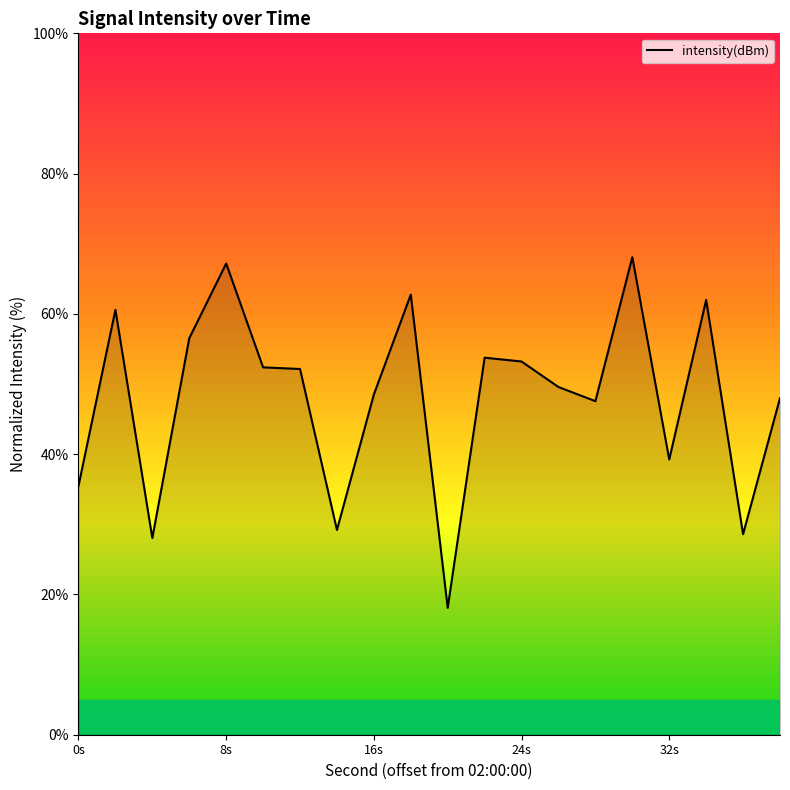

What is the maximum value shown in the chart?

68.1